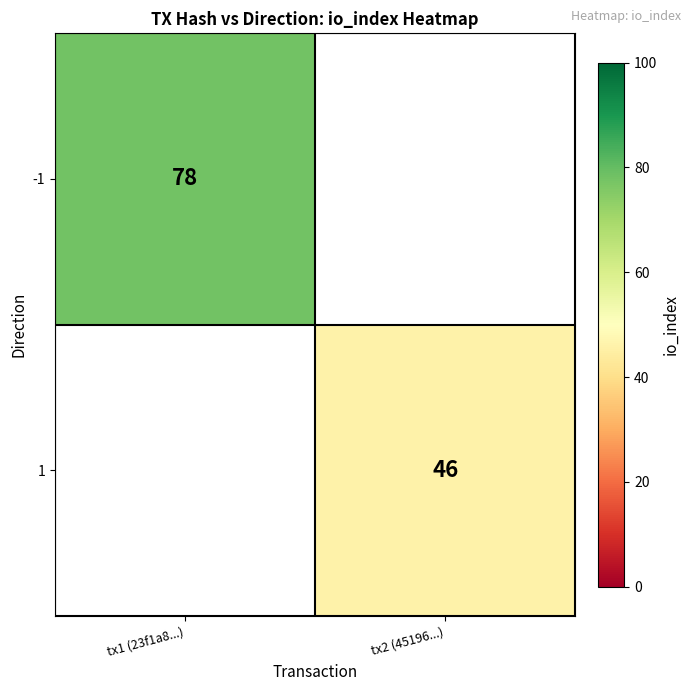

Count the number of categories in the chart.

2